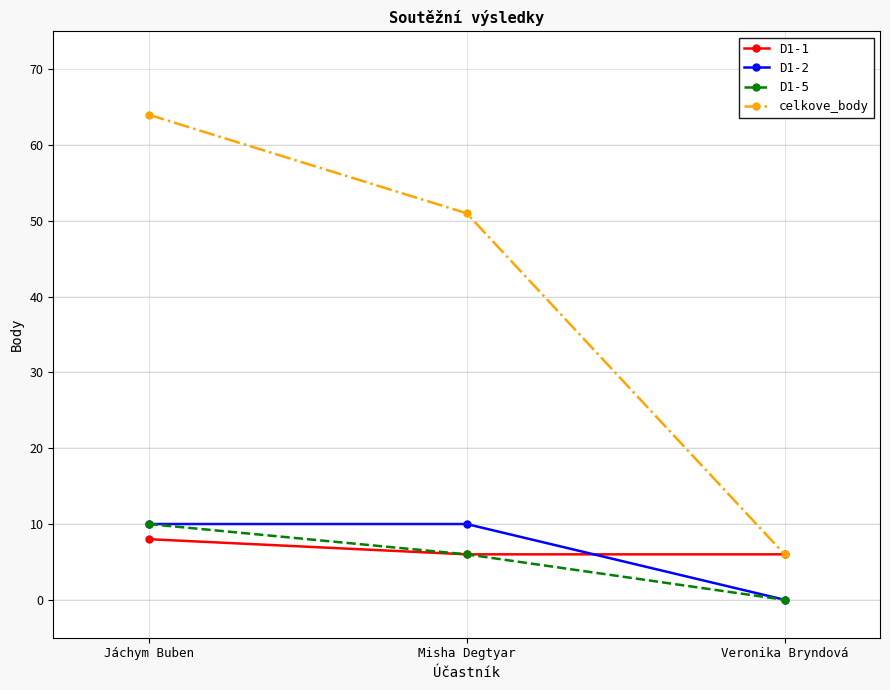

Which series has the widest spread of values?

celkove_body